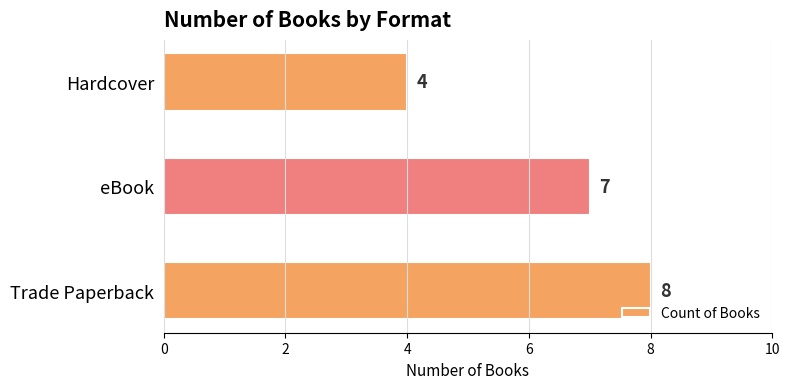

Rank the categories by value from highest to lowest.

Trade Paperback, eBook, Hardcover